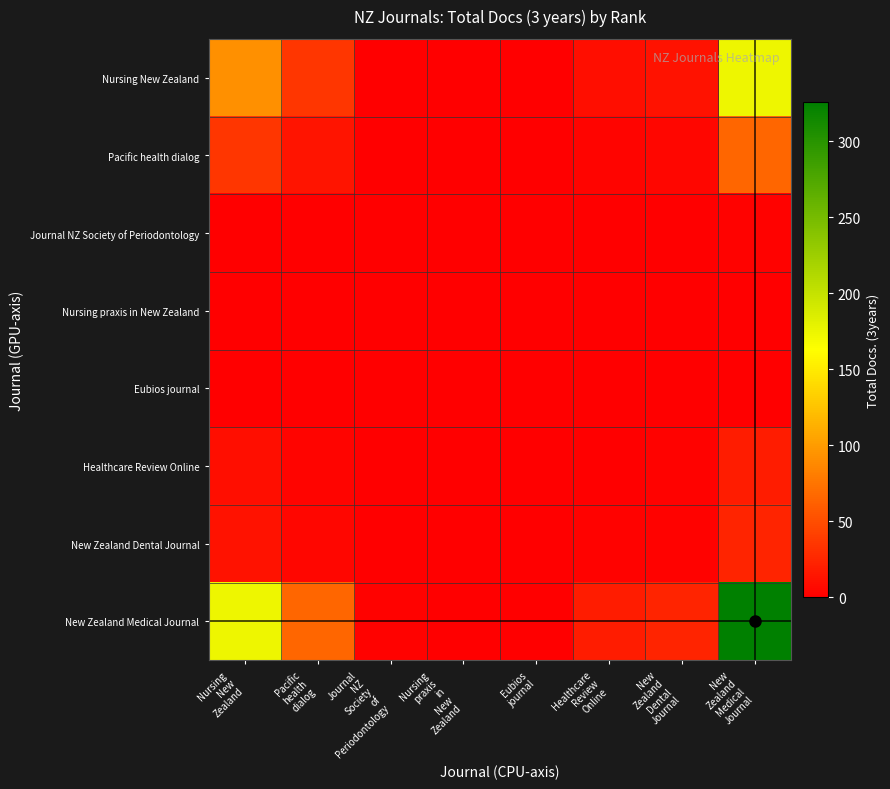

Which series has the largest total across all categories?

New Zealand Medical Journal